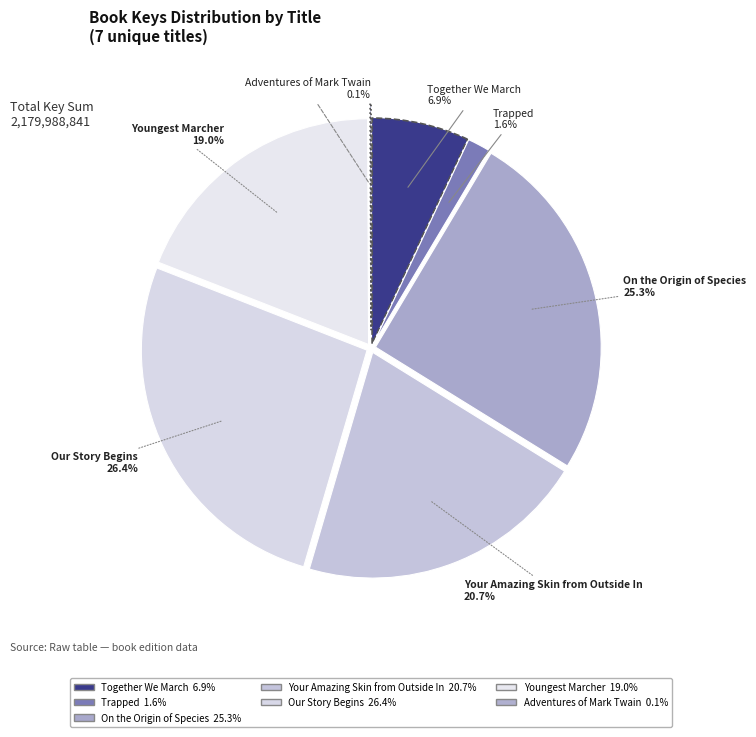

How many segments does this pie chart have?

7